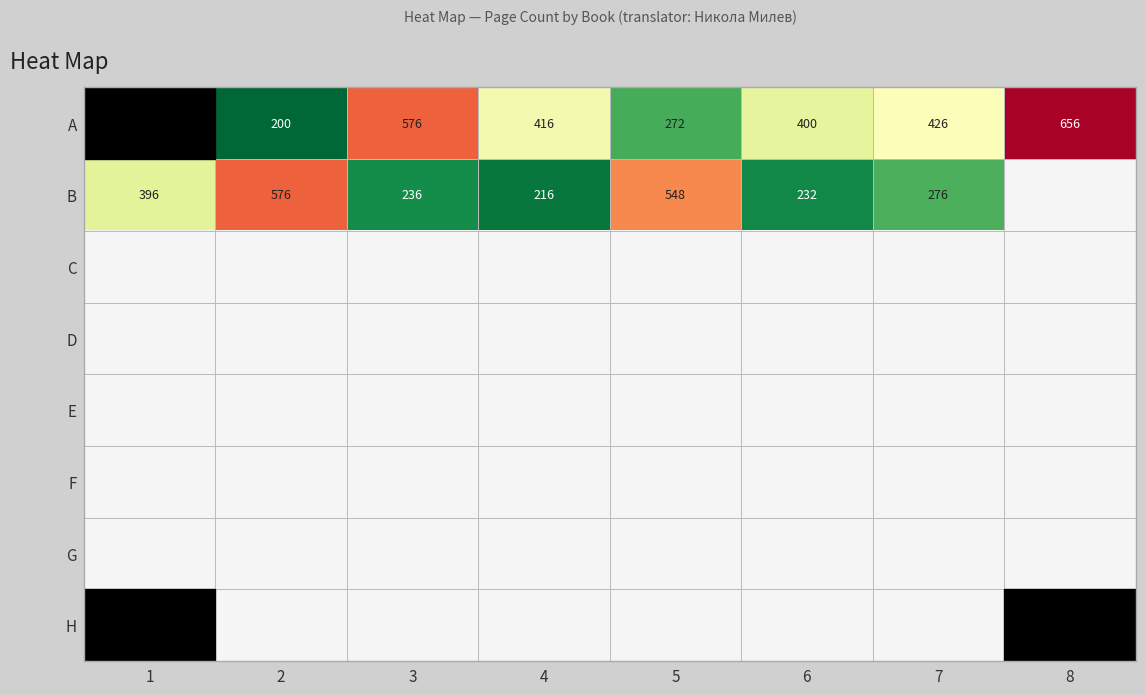

True or false: A has a value of 400 at 6.

True